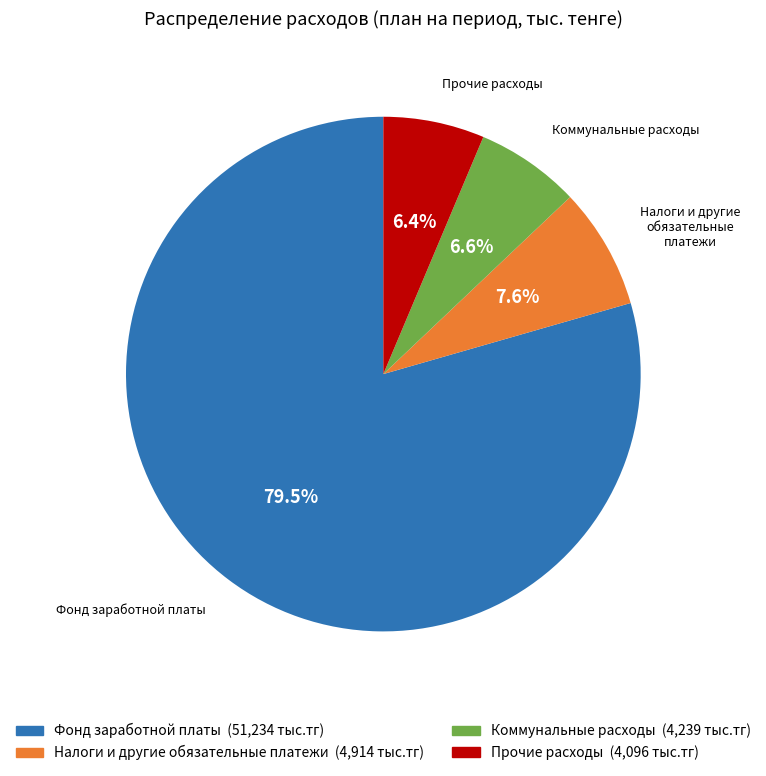

Approximately how many times larger is the value at Прочие расходы compared to Коммунальные расходы?

1.0